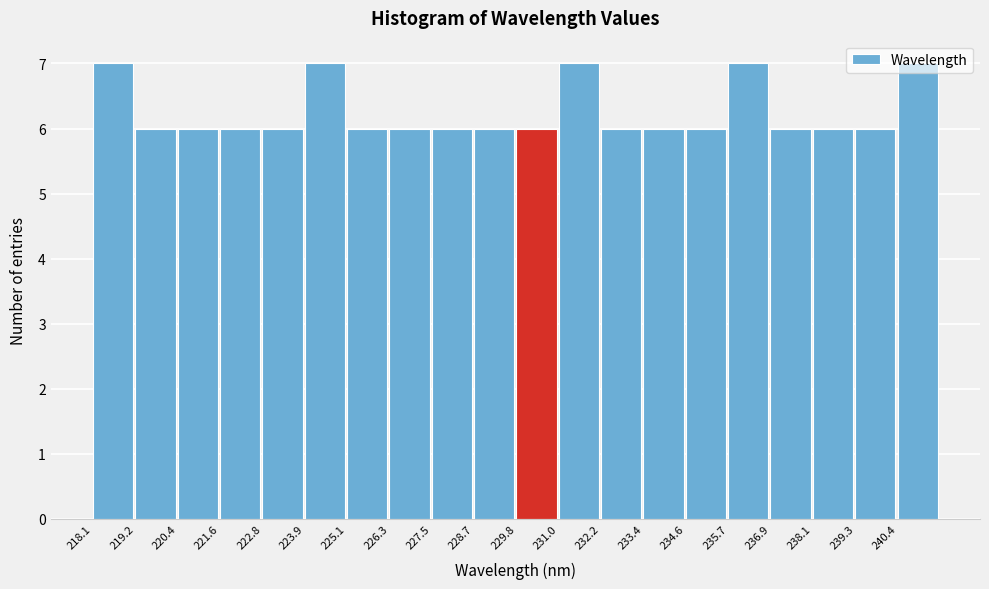

Reading left to right, transcribe this chart: for each bar, give the range it covers on the x-axis and its height. Neither the bar edges nor the heights are printed on the chart, so give them approximately, as read against the axes.

218.0 to 219.2: 7
219.2 to 220.4: 6
220.4 to 221.6: 6
221.6 to 222.8: 6
222.8 to 224.0: 6
224.0 to 225.2: 7
225.2 to 226.4: 6
226.4 to 227.4: 6
227.4 to 228.6: 6
228.6 to 229.8: 6
229.8 to 231.0: 6
231.0 to 232.2: 7
232.2 to 233.4: 6
233.4 to 234.6: 6
234.6 to 235.8: 6
235.8 to 237.0: 7
237.0 to 238.0: 6
238.0 to 239.2: 6
239.2 to 240.4: 6
240.4 to 241.6: 7